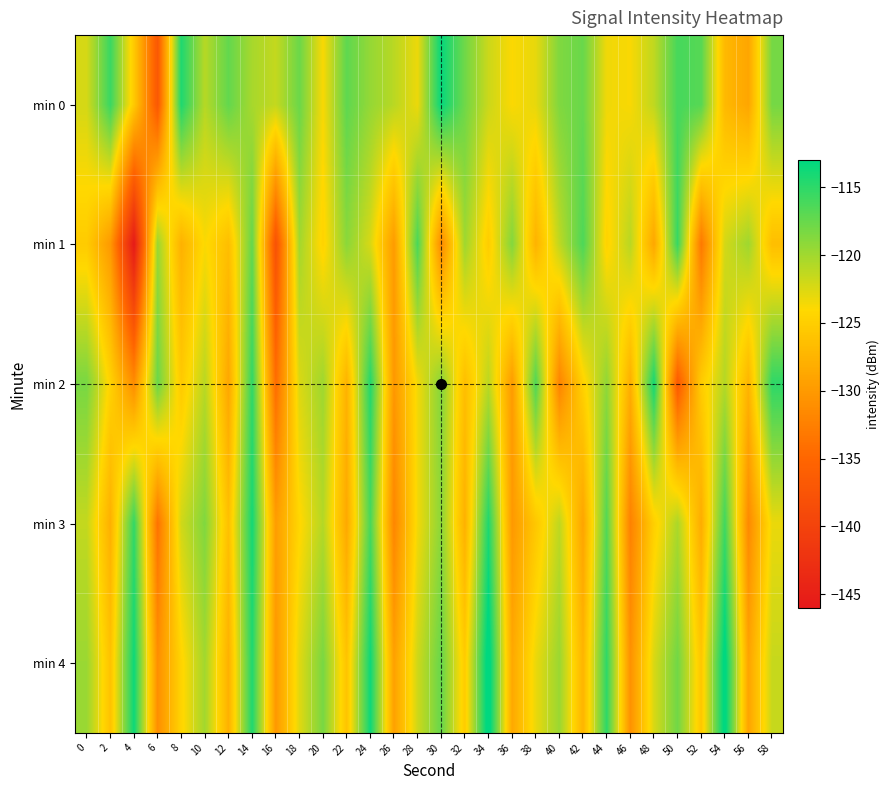

Reading right to left, extract all data points from this chart.

min 0: 58=-118.1	56=-128.8	54=-127.0	52=-116.8	50=-116.1	48=-121.3	46=-123.7	44=-123.4	42=-117.5	40=-118.6	38=-123.0	36=-123.9	34=-121.8	32=-117.9	30=-113.4	28=-123.2	26=-121.0	24=-119.5	22=-117.1	20=-123.7	18=-117.7	16=-121.5	14=-120.3	12=-117.3	10=-120.9	8=-114.4	6=-136.8	4=-125.5	2=-115.5	0=-122.2
min 1: 58=-126.5	56=-119.9	54=-122.1	52=-133.2	50=-115.4	48=-128.8	46=-121.0	44=-124.6	42=-116.3	40=-121.2	38=-127.7	36=-118.7	34=-125.1	32=-119.9	30=-131.5	28=-116.2	26=-129.9	24=-122.3	22=-119.0	20=-124.5	18=-120.1	16=-137.9	14=-117.3	12=-126.5	10=-123.8	8=-127.8	6=-119.7	4=-145.8	2=-130.1	0=-125.3
min 2: 58=-115.0	56=-127.5	54=-120.8	52=-125.2	50=-136.6	48=-113.9	46=-128.0	44=-119.2	42=-124.7	40=-132.1	38=-116.4	36=-129.9	34=-121.1	32=-126.5	30=-118.8	28=-123.5	26=-130.2	24=-114.5	22=-127.7	20=-119.9	18=-122.5	16=-134.3	14=-115.1	12=-128.8	10=-121.0	8=-125.4	6=-117.7	4=-131.2	2=-124.6	0=-118.2
min 3: 58=-123.1	56=-131.6	54=-115.8	52=-128.2	50=-120.5	48=-124.9	46=-132.3	44=-116.6	42=-129.0	40=-121.2	38=-125.7	36=-130.1	34=-114.3	32=-127.8	30=-119.0	28=-123.5	26=-131.9	24=-116.1	22=-128.6	20=-120.8	18=-124.2	16=-129.7	14=-113.9	12=-126.3	10=-118.6	8=-122.0	6=-133.7	4=-115.2	2=-127.9	0=-121.5
min 4: 58=-121.6	56=-129.0	54=-112.2	52=-125.7	50=-117.9	48=-122.3	46=-130.8	44=-115.0	42=-127.5	40=-119.7	38=-123.1	36=-128.6	34=-111.8	32=-125.2	30=-117.5	28=-121.9	26=-129.3	24=-113.6	22=-126.0	20=-118.2	18=-122.7	16=-130.1	14=-114.3	12=-127.8	10=-120.0	8=-124.5	6=-131.0	4=-113.6	2=-126.1	0=-119.7